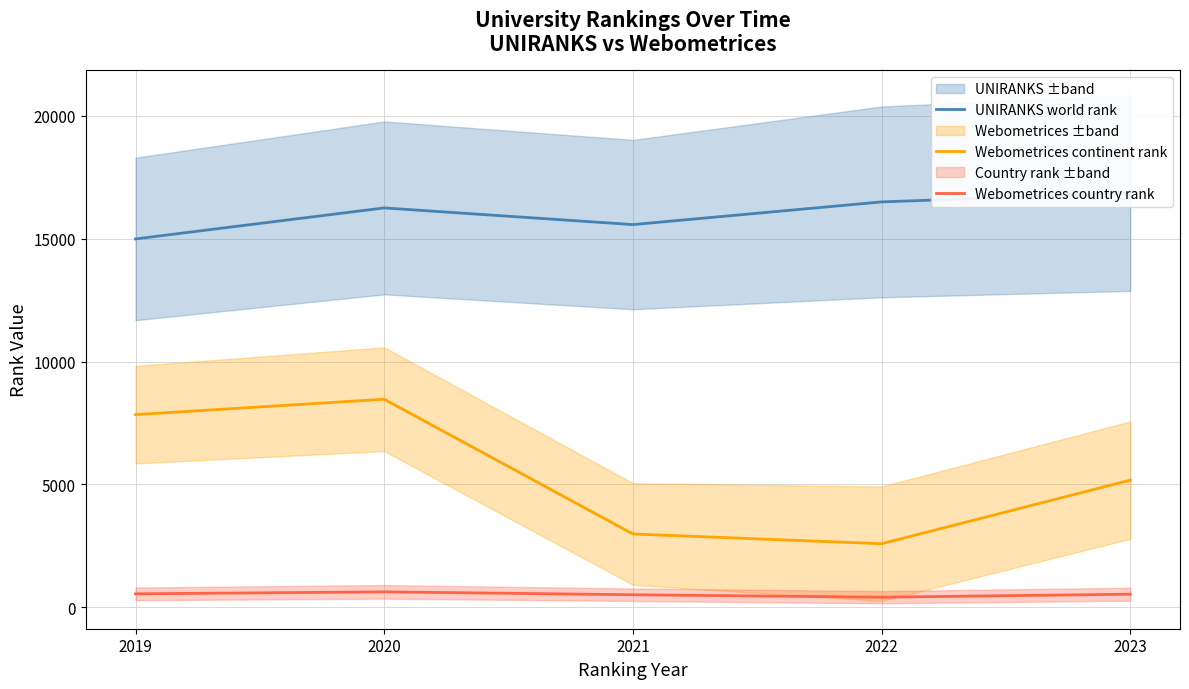

Reading left to right, extract all data points from this chart.

UNIRANKS world rank: 14992	16255	15576	16500	16859
Webometrices continent rank: 7838	8465	2977	2581	5170
Webometrices country rank: 540	621	503	403	526